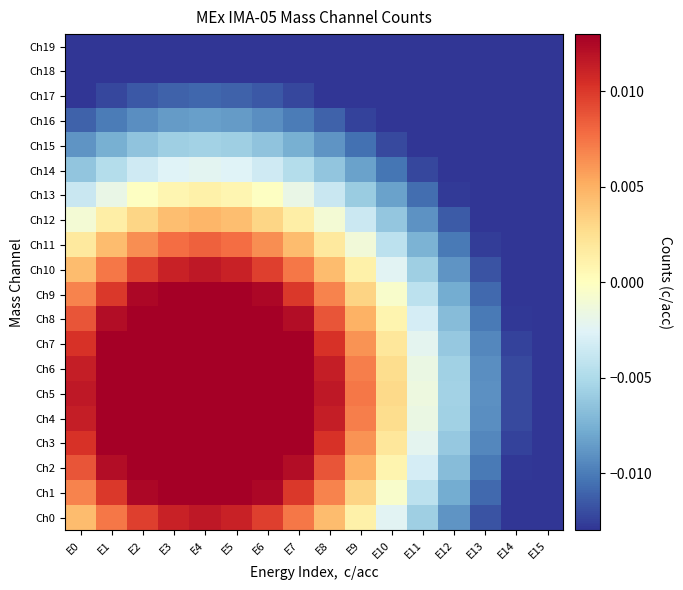

Rank the series by their maximum value, from highest to lowest.

Ch1, Ch2, Ch3, Ch4, Ch5, Ch6, Ch7, Ch8, Ch9, Ch0, Ch10, Ch11, Ch12, Ch13, Ch14, Ch15, Ch16, Ch17, Ch18, Ch19